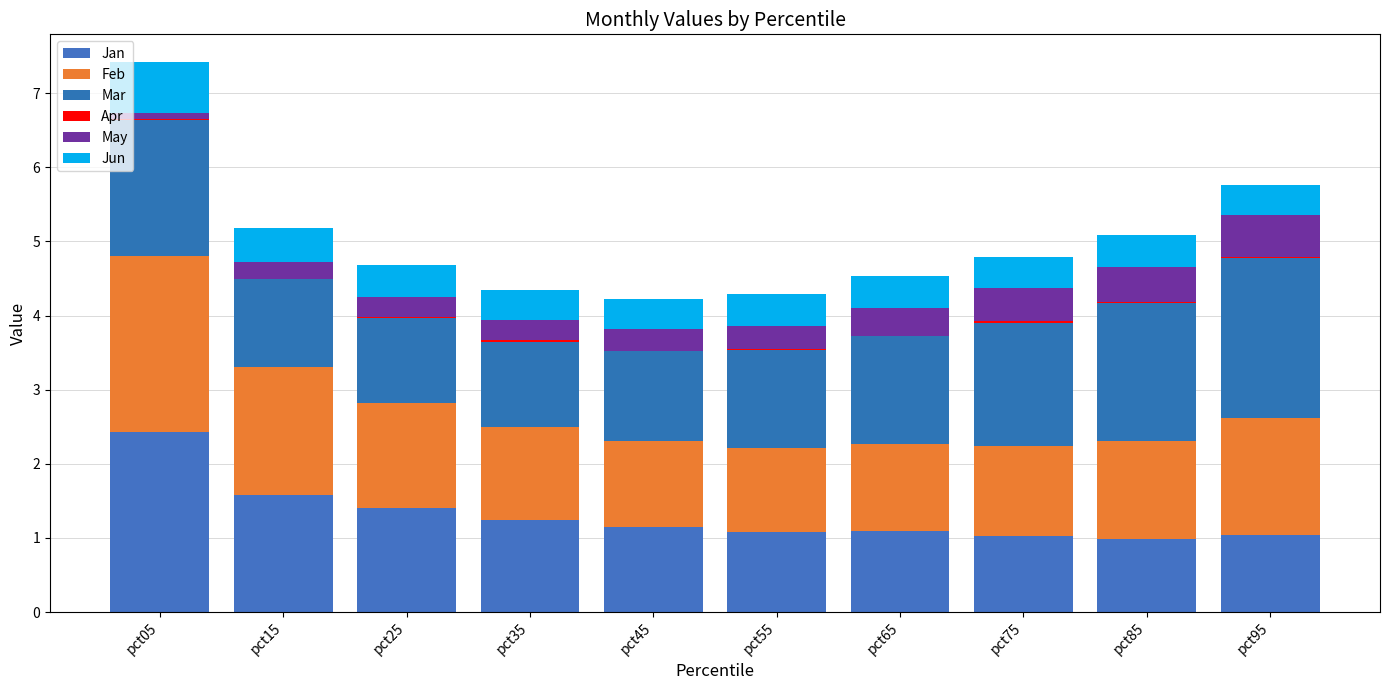

What is the lowest value of the May series?

0.1